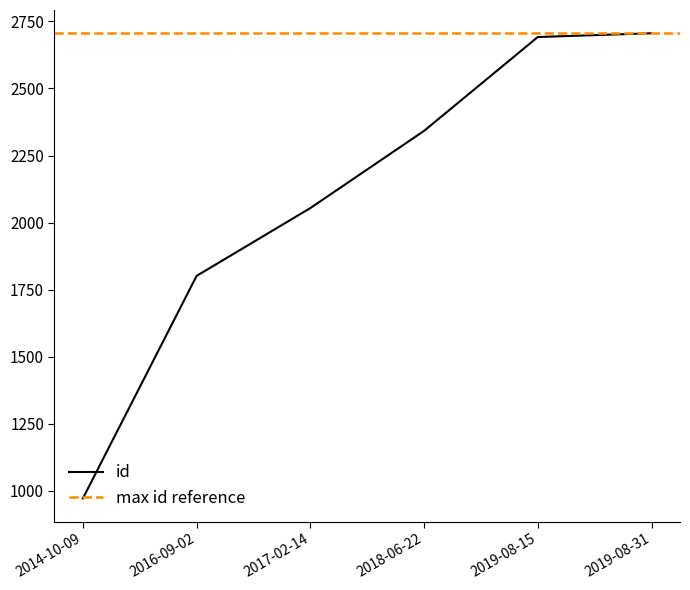

Which has a higher value, 2014-10-09 or 2017-02-14?

2017-02-14